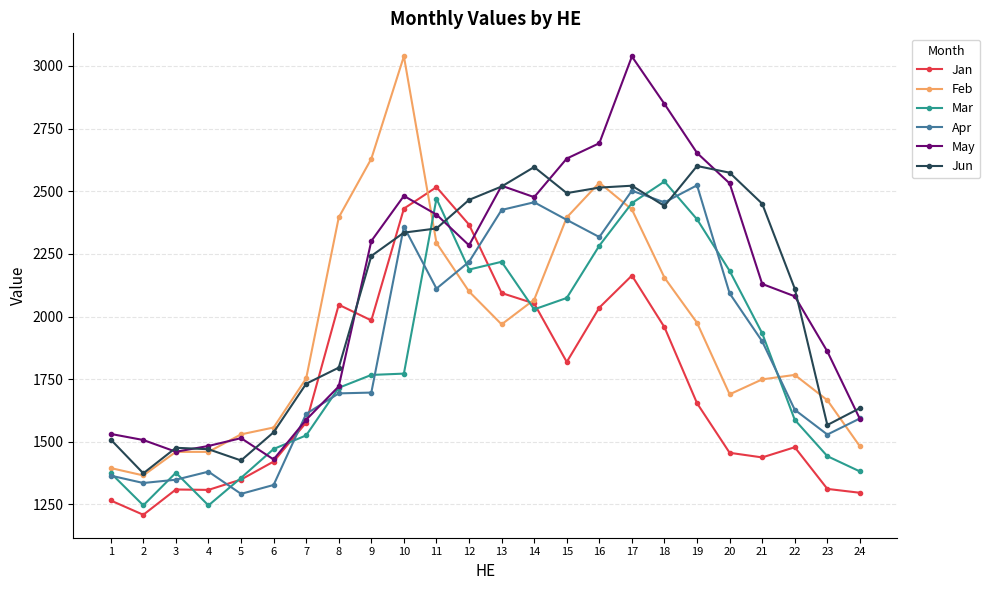

Does the chart have visible grid lines?

Yes